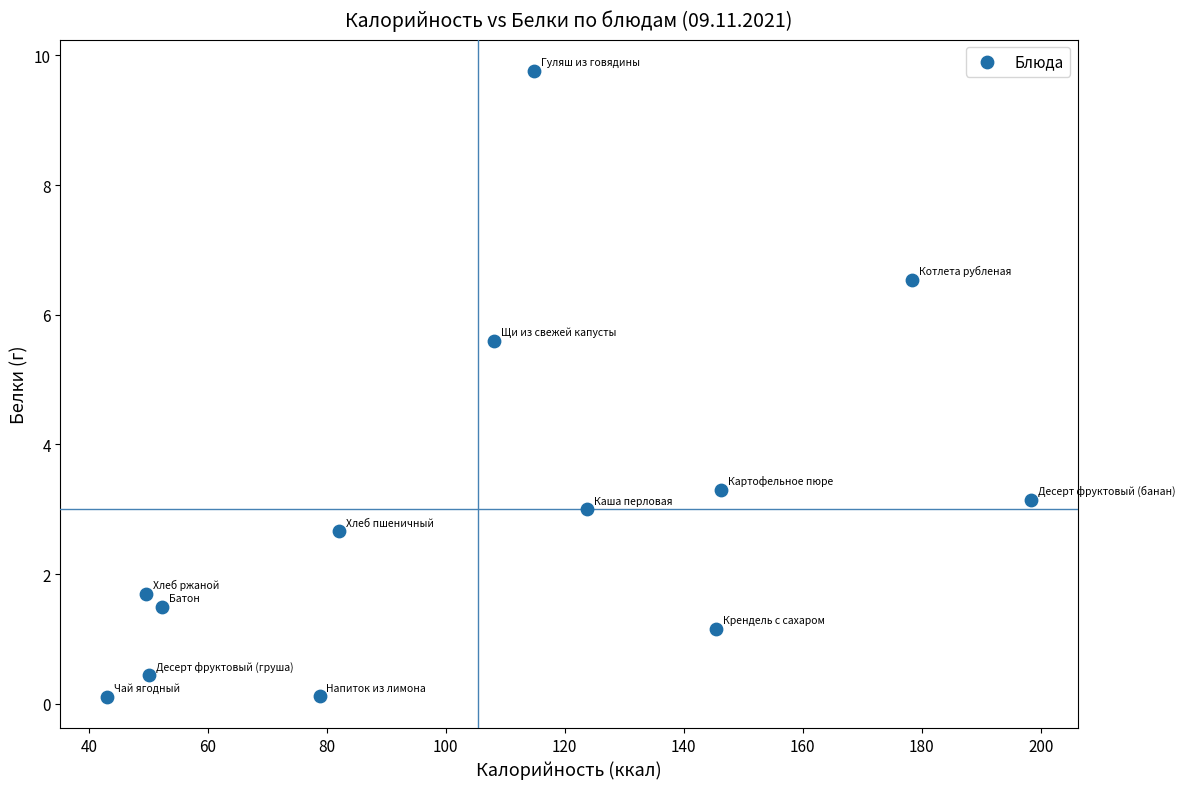

What Y value in the scatter plot is closest to 4?

3.3